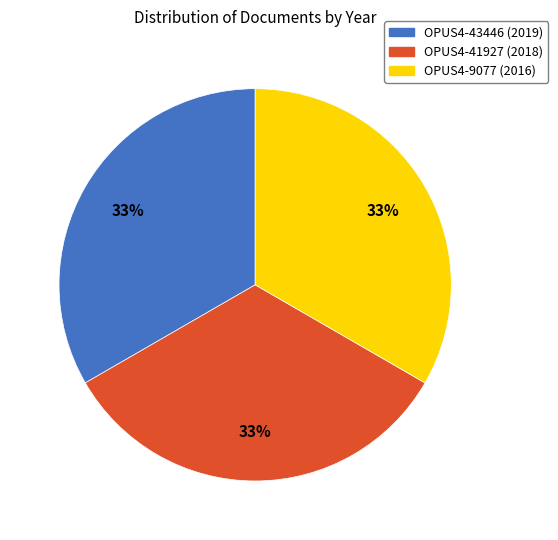

What percentage is the OPUS4-9077 (2016) slice, to the nearest percent?

33%